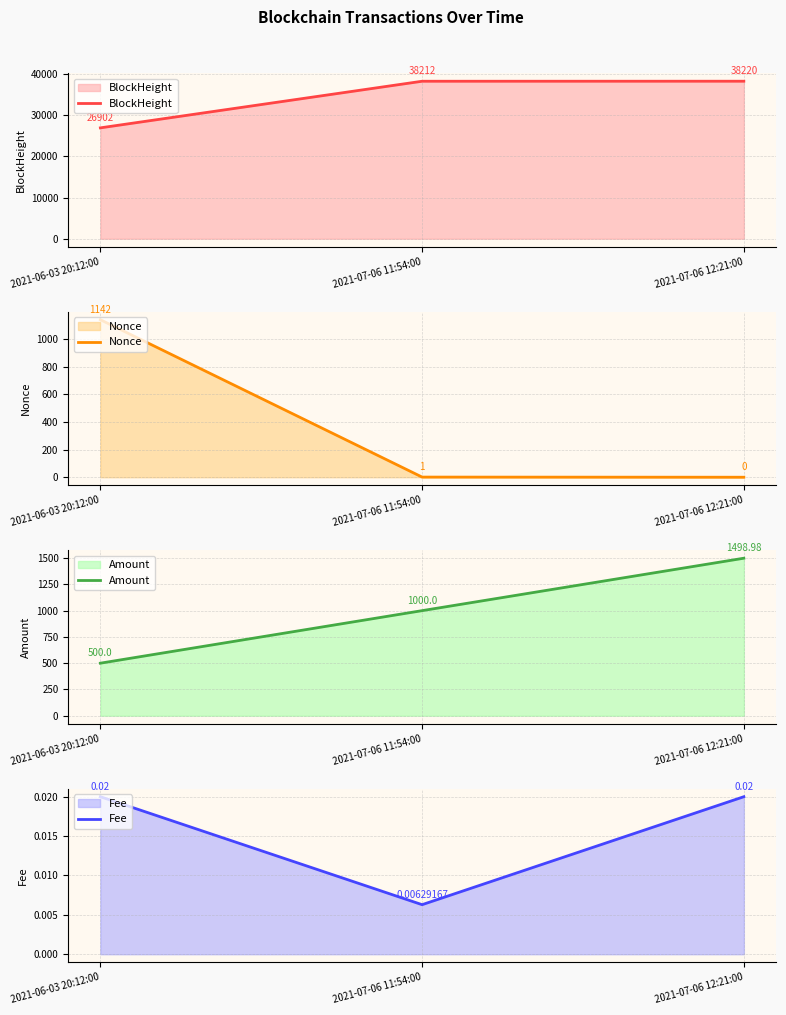

List the series in order of their peak value, highest first.

BlockHeight, Amount, Nonce, Fee